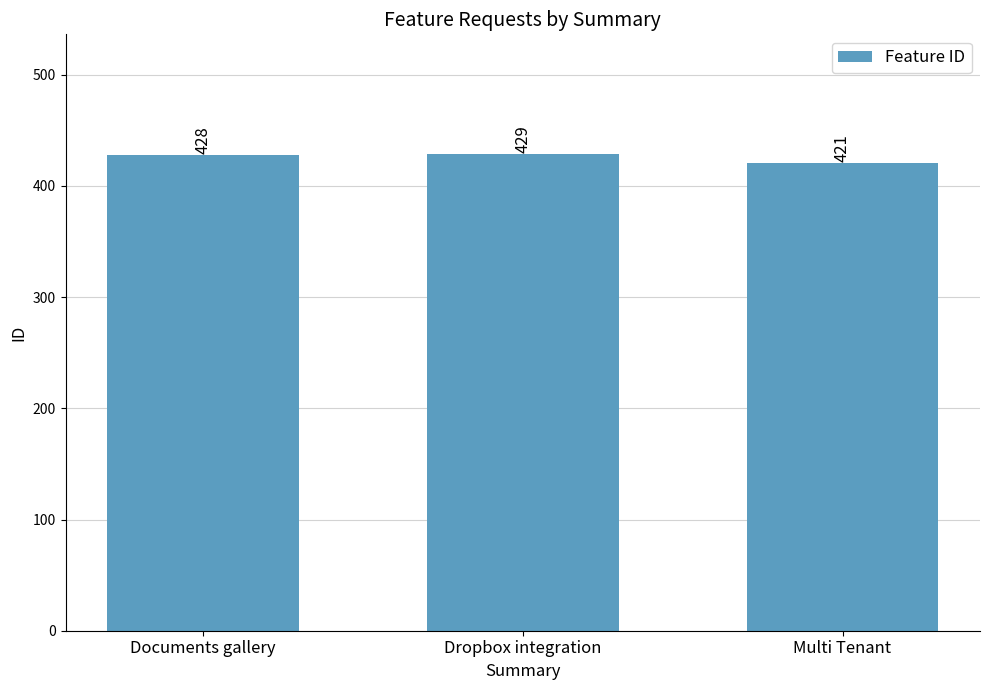

Rank the categories by value from highest to lowest.

Dropbox integration, Documents gallery, Multi Tenant